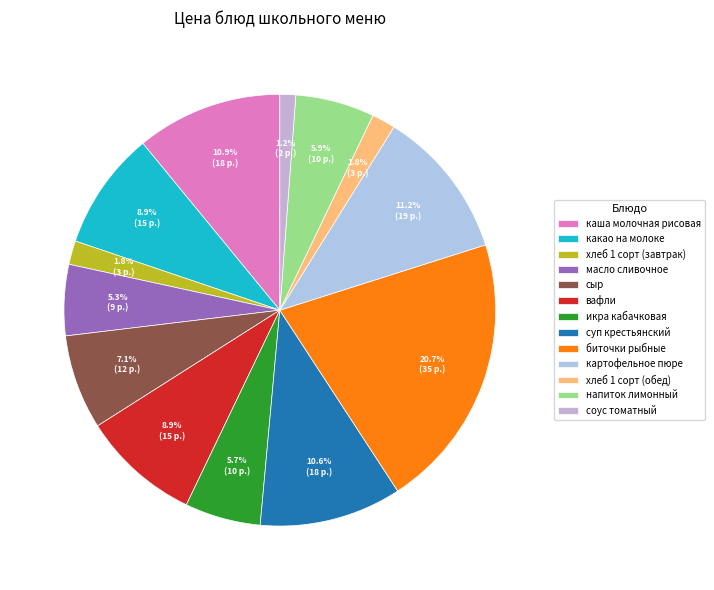

Count the number of slices in the pie.

13